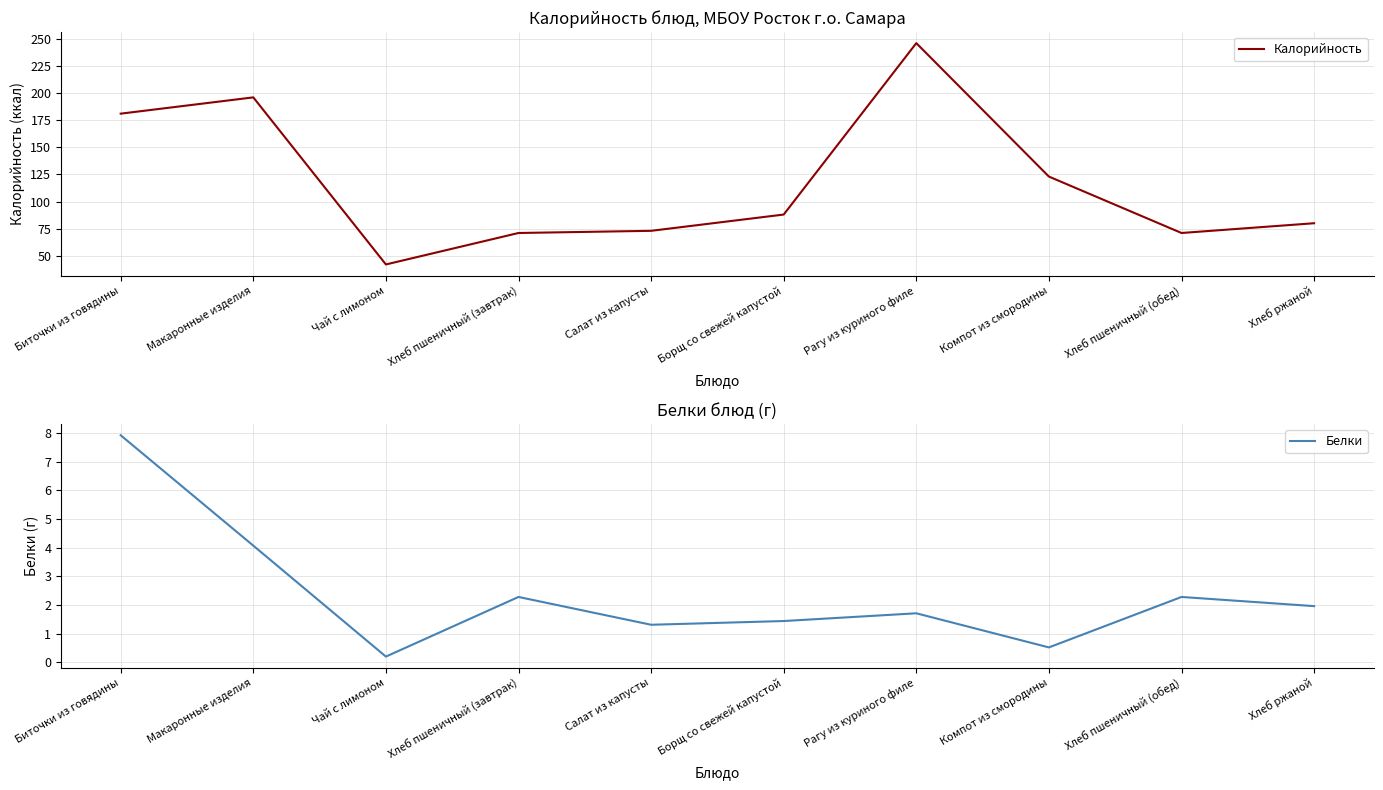

What is the lowest value of the Белки series?

0.2